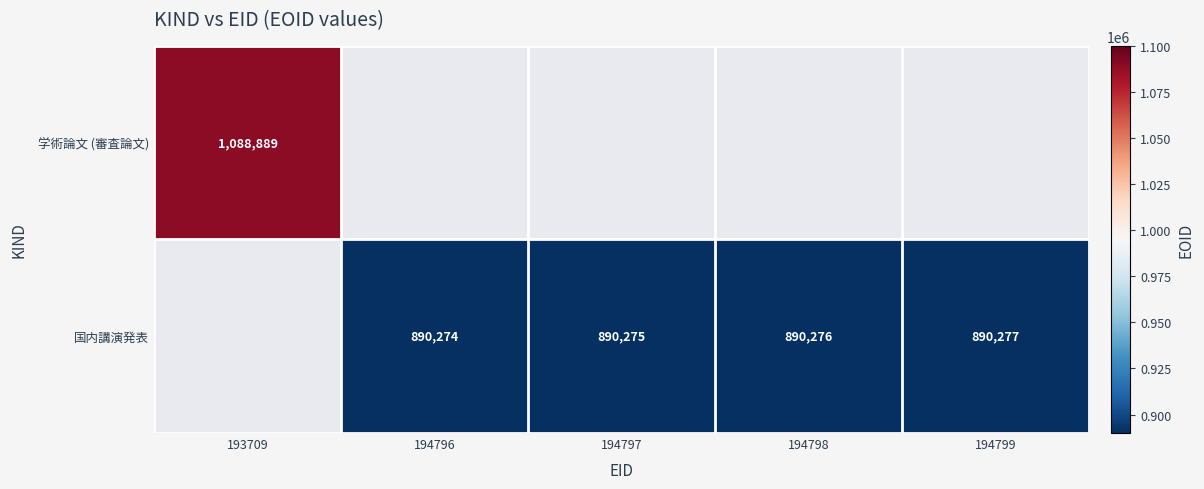

Is the value of 学術論文 (審査論文) at 193709 greater than the value of 国内講演発表 at 194799?

Yes